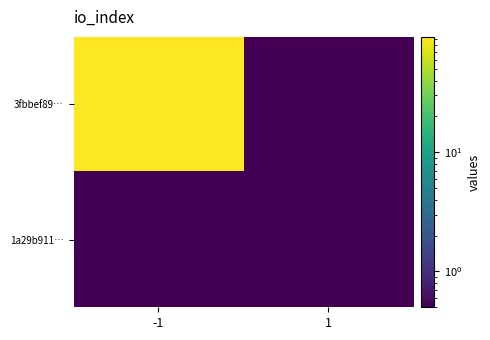

Reading left to right, list all the values displayed in this chart.

3fbbef89…: -1=93.0	1=0.5
1a29b911…: -1=0.5	1=0.5